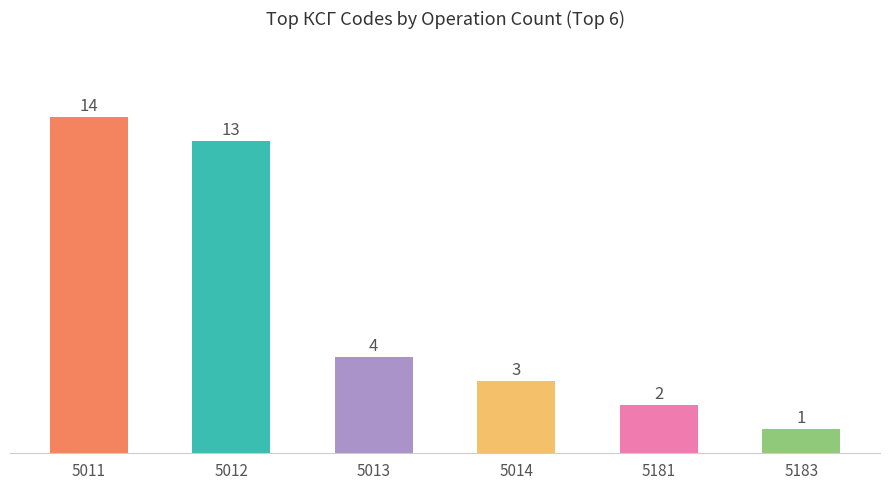

What is the difference between the second highest and minimum values?

12